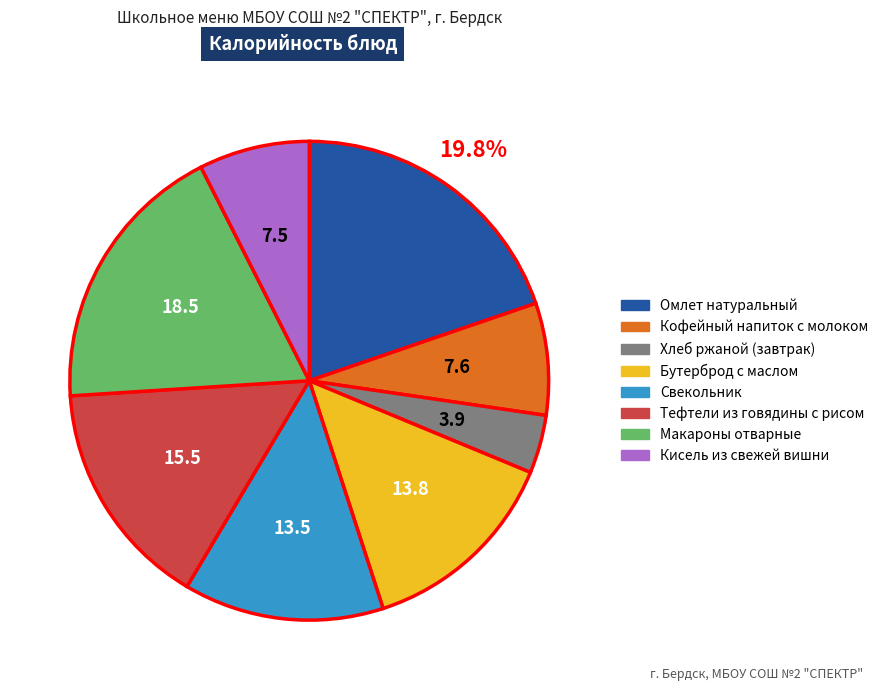

Approximately how many times larger is the value at Свекольник compared to Омлет натуральный?

0.7